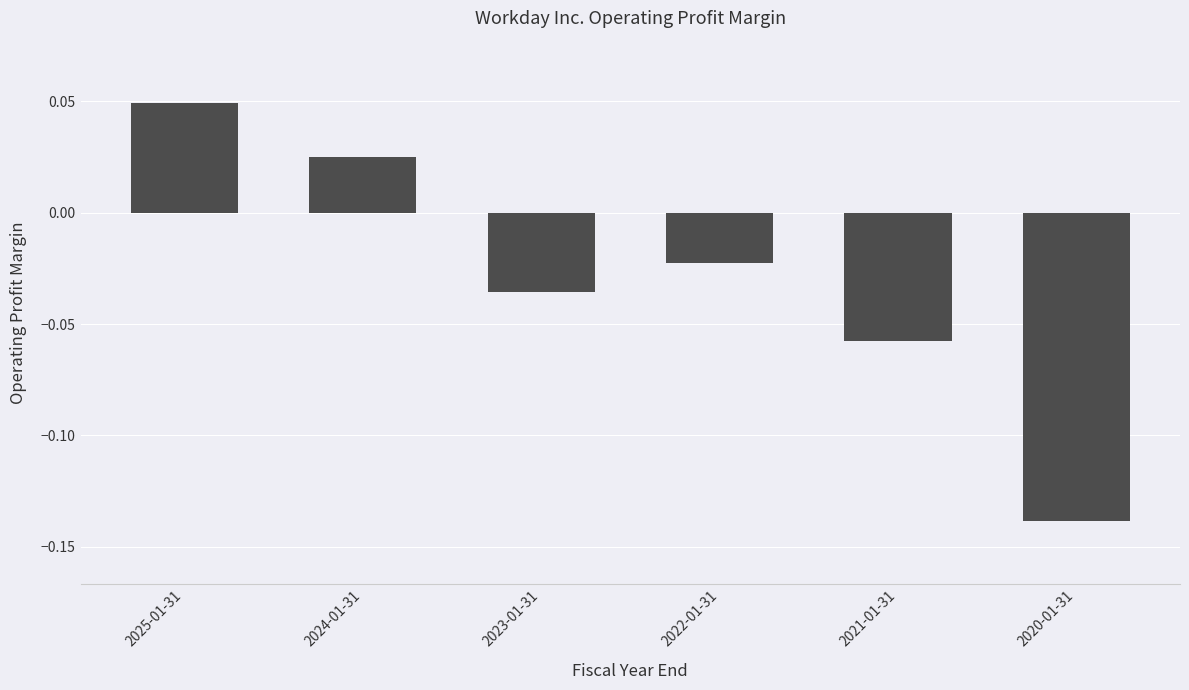

List the labels in order of value, smallest first.

2020-01-31, 2021-01-31, 2023-01-31, 2022-01-31, 2024-01-31, 2025-01-31